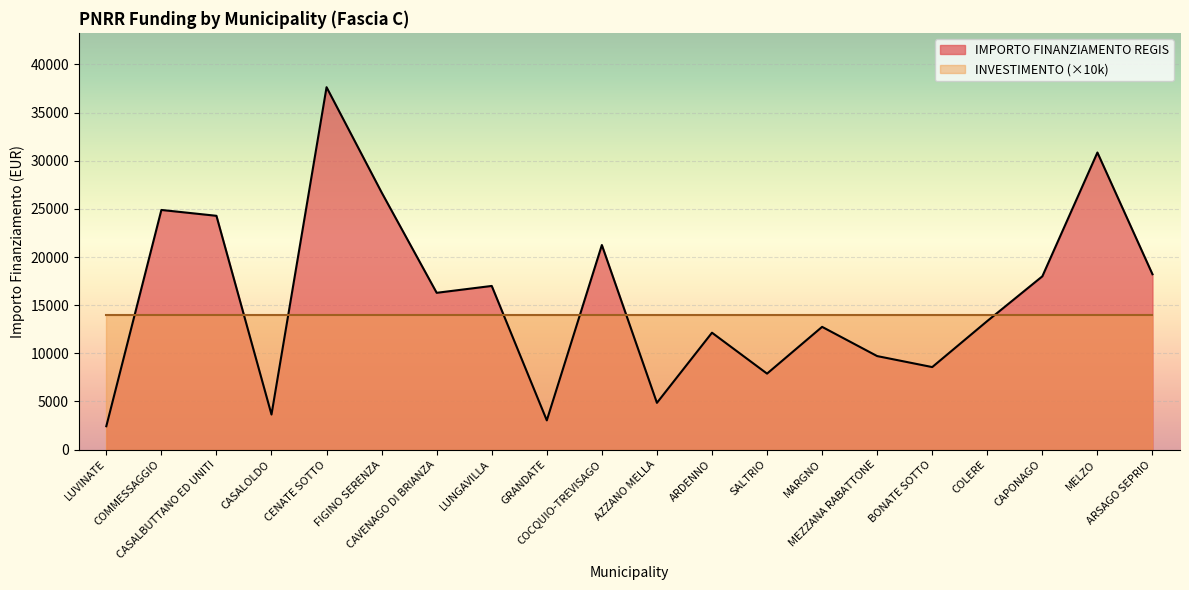

What is the maximum value shown in the chart?

37634